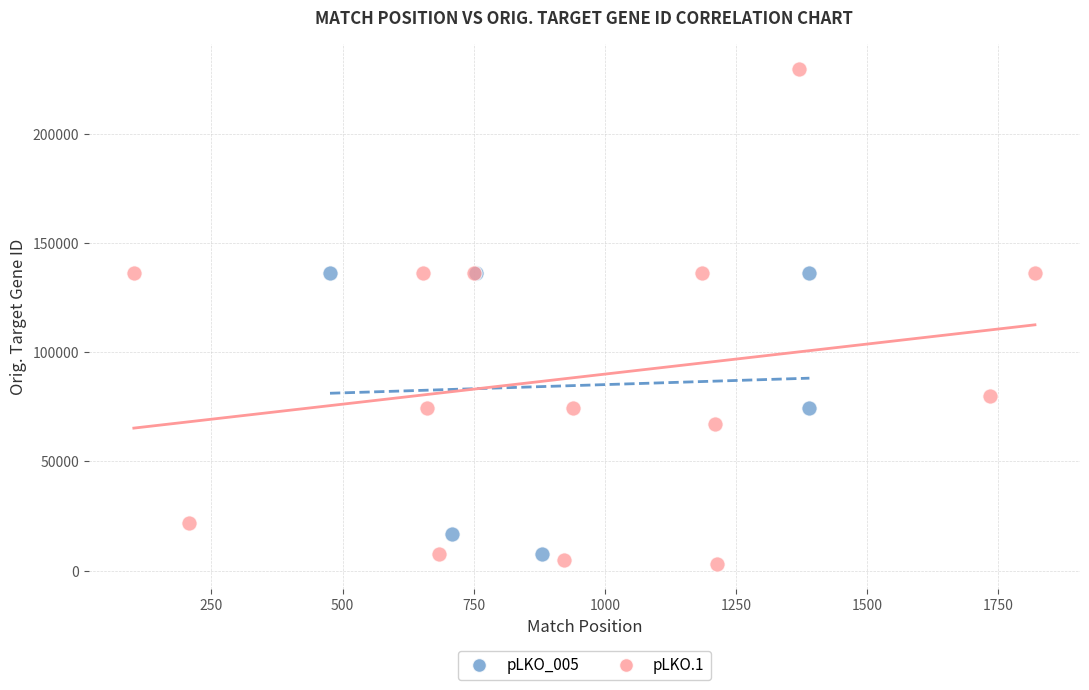

Which series has the widest spread of Y values?

pLKO.1